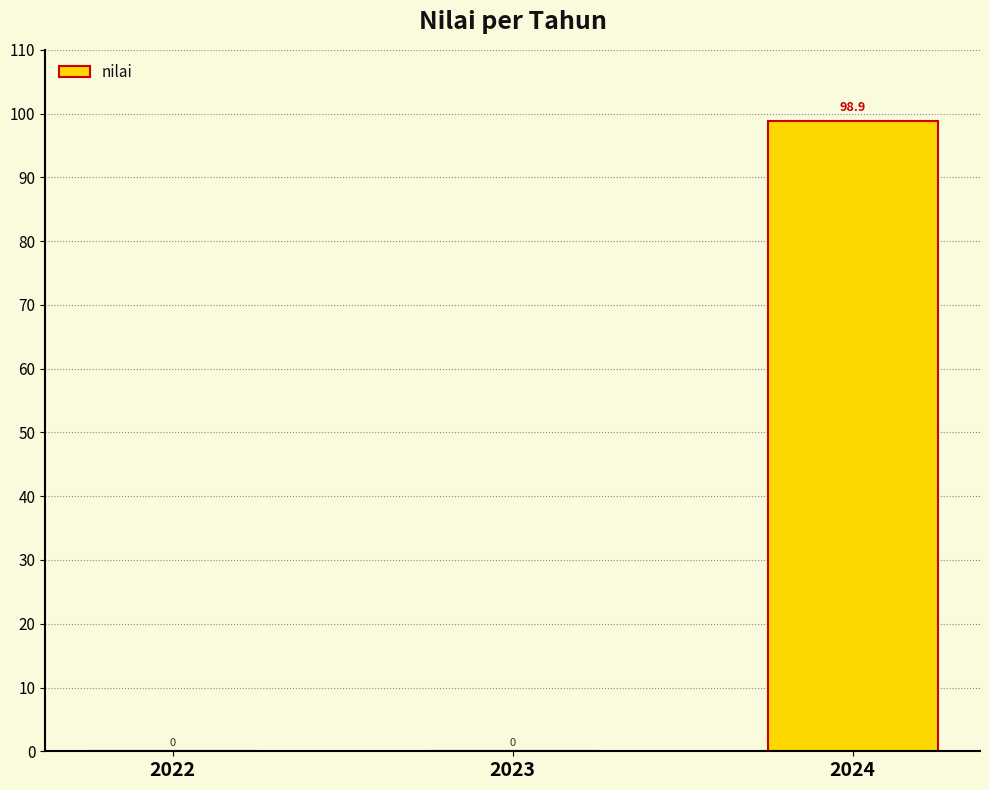

What is the greatest value displayed?

98.9